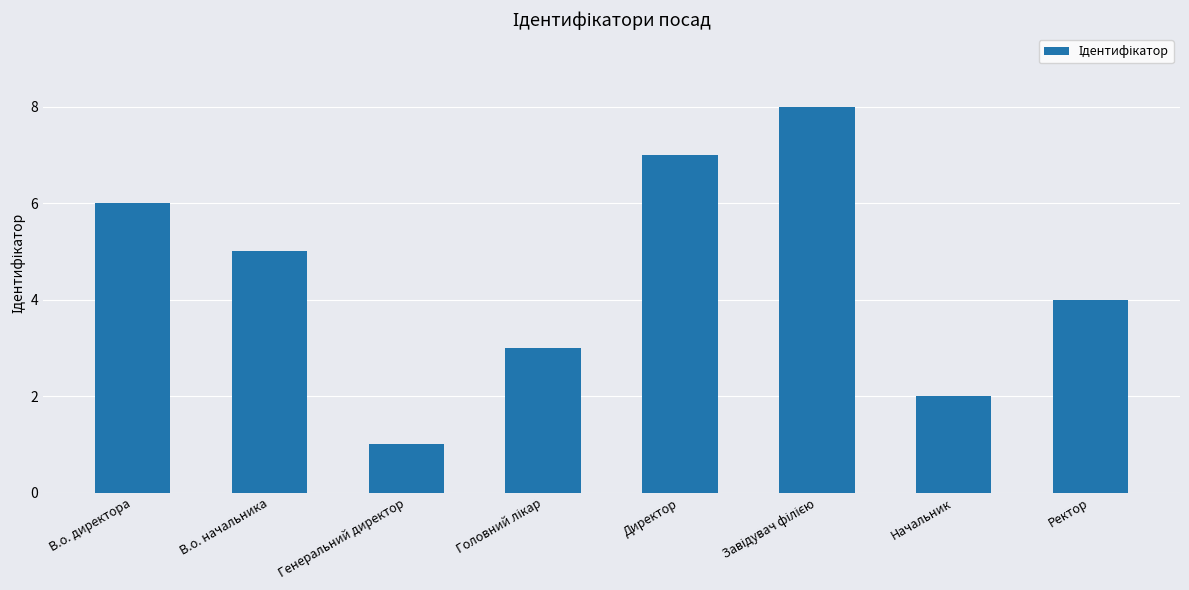

What is the change in value from Генеральний директор to Начальник?

+1